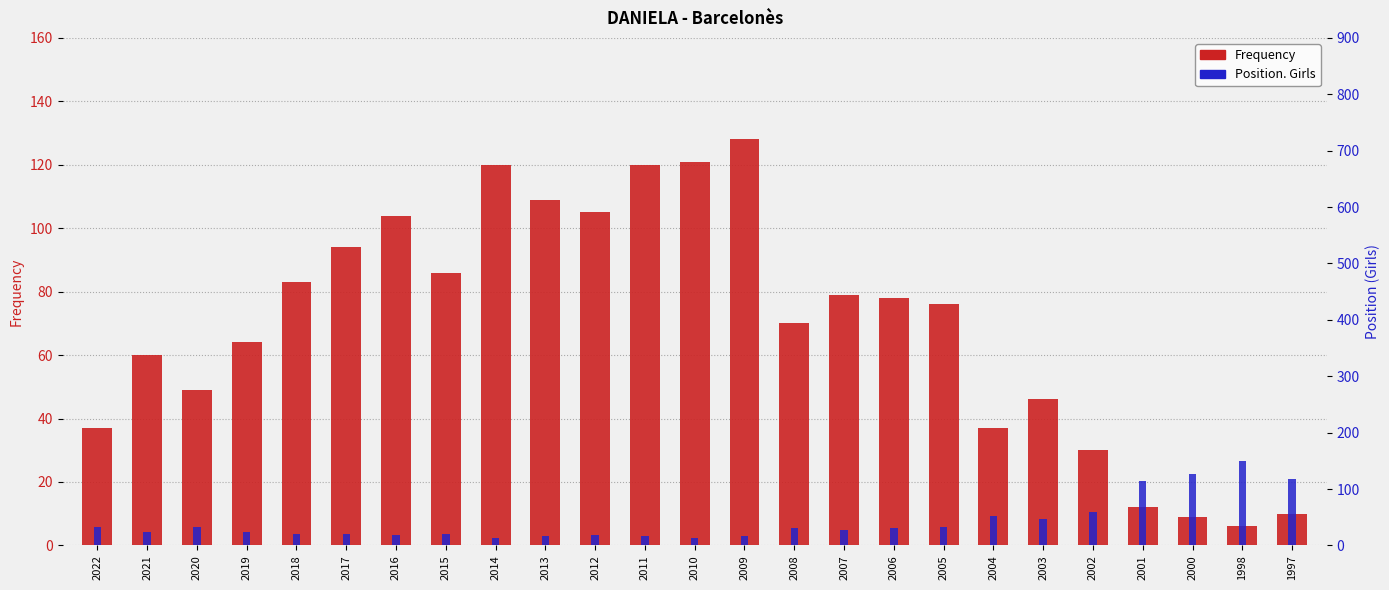

List the labels in order of Position. Girls value, largest first.

1998, 2000, 1997, 2001, 2002, 2004, 2003, 2022, 2020, 2005, 2008, 2006, 2007, 2019, 2021, 2017, 2018, 2015, 2016, 2012, 2013, 2011, 2009, 2014, 2010